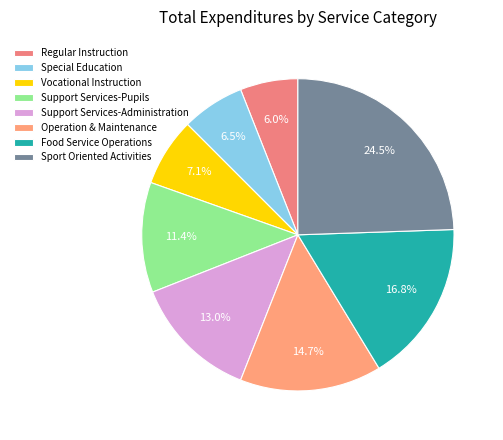

Rank the categories by value from lowest to highest.

Regular Instruction, Special Education, Vocational Instruction, Support Services-Pupils, Support Services-Administration, Operation & Maintenance, Food Service Operations, Sport Oriented Activities